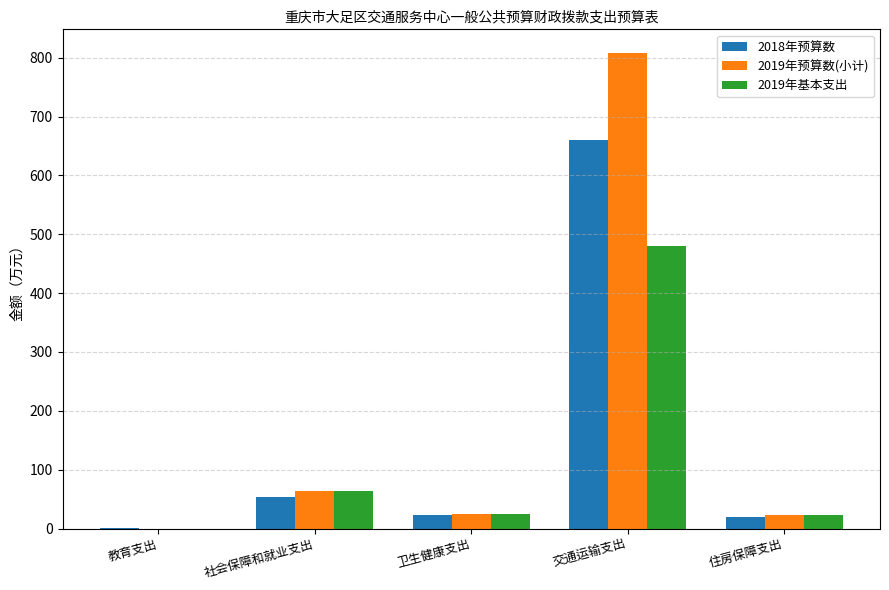

What is the spread (max minus min) of values at 交通运输支出?

327.1